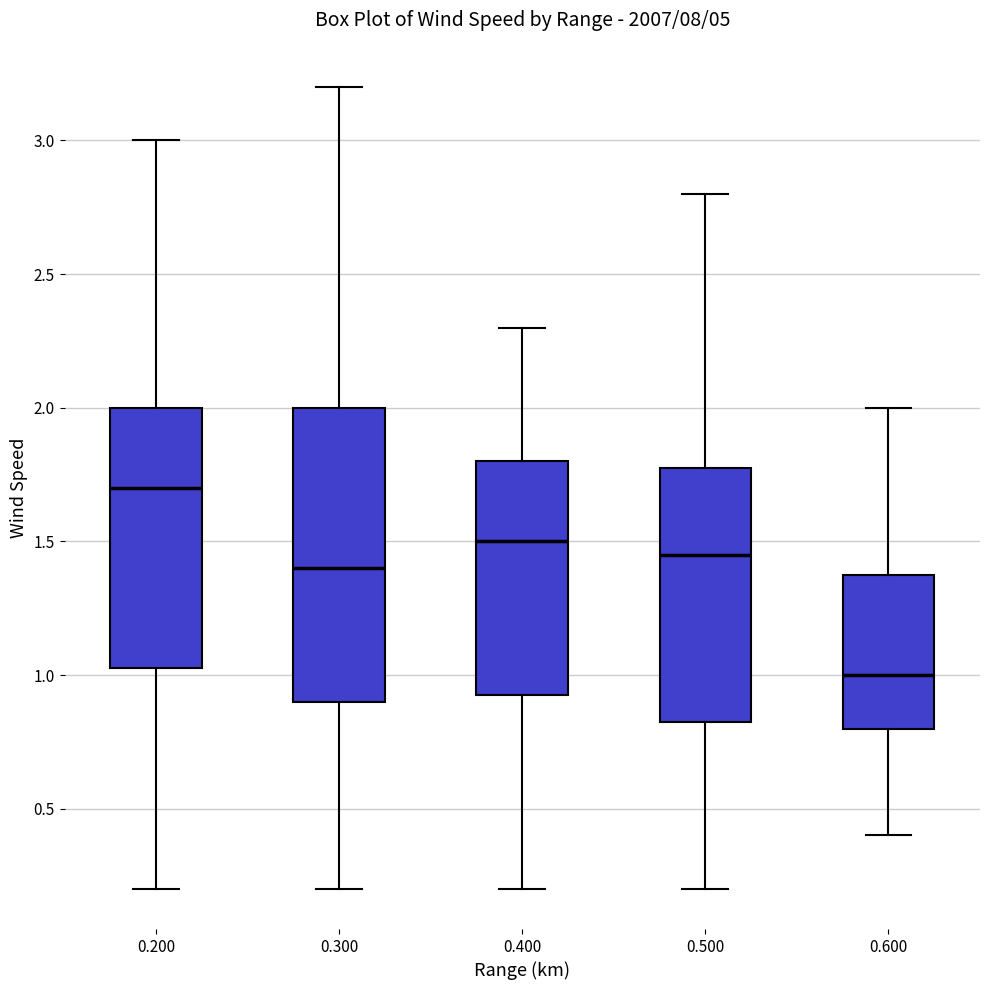

Comparing the boxes themselves (not the whiskers), which one is the tallest?

0.300